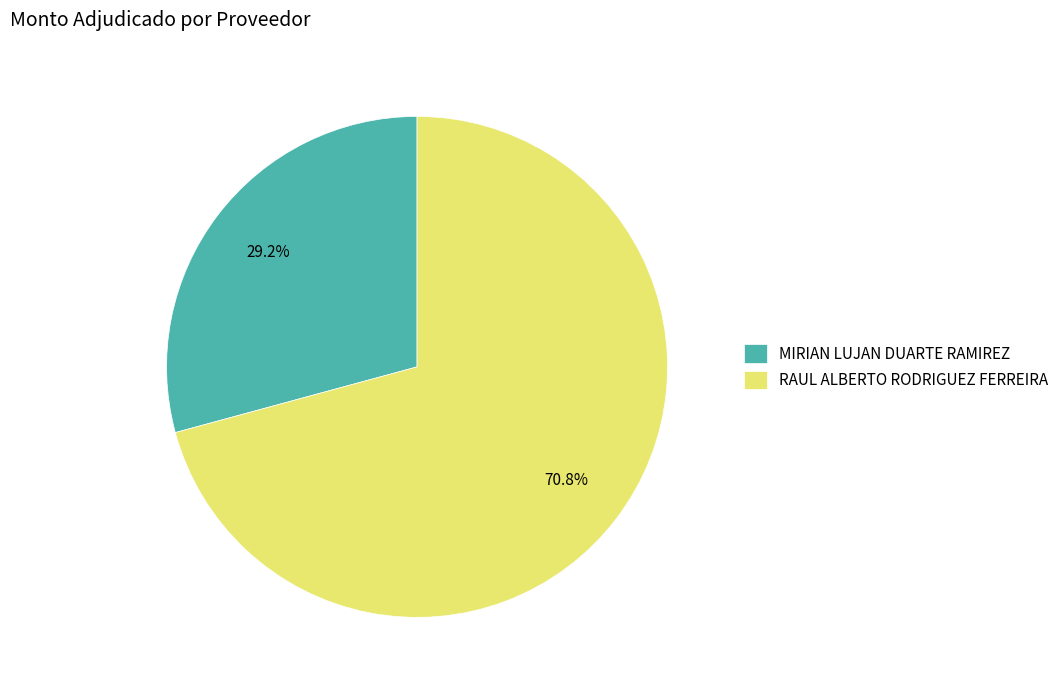

Does any single category account for the majority?

Yes